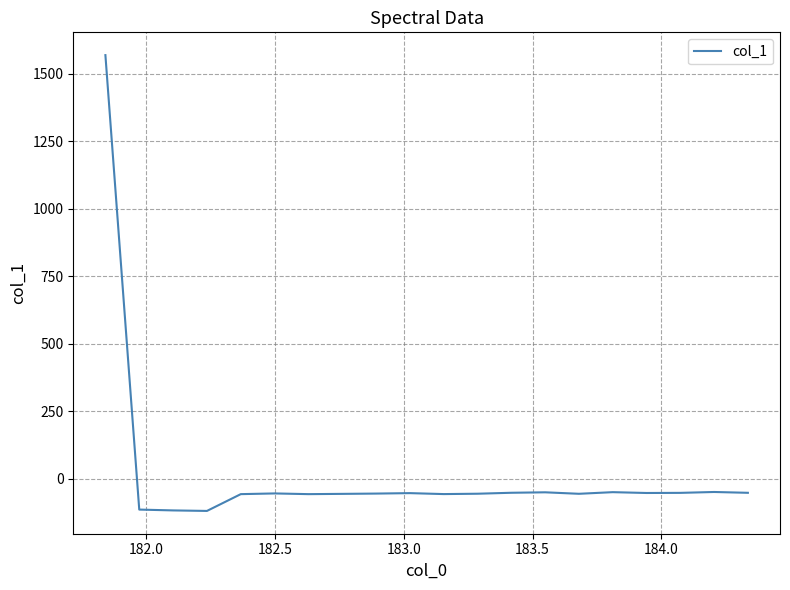

What is the maximum value shown in the chart?

1569.5